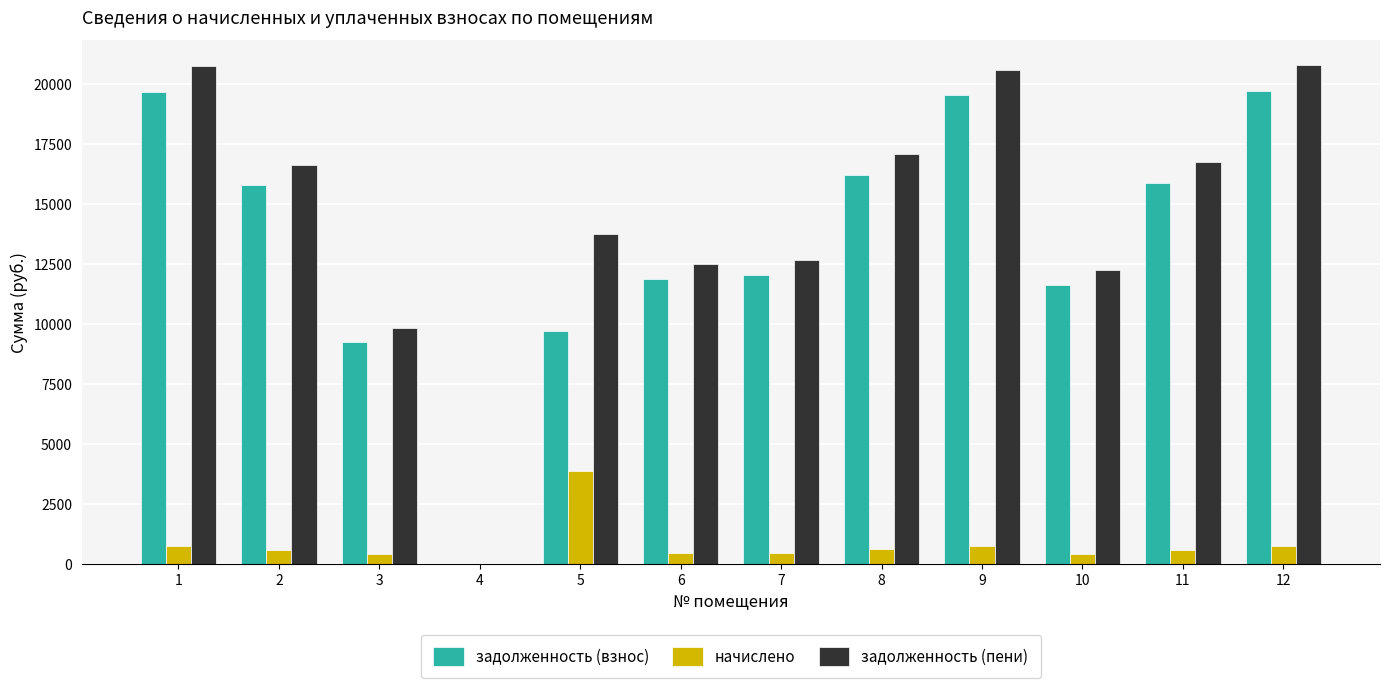

What is the total value across all series at 2?

33046.2